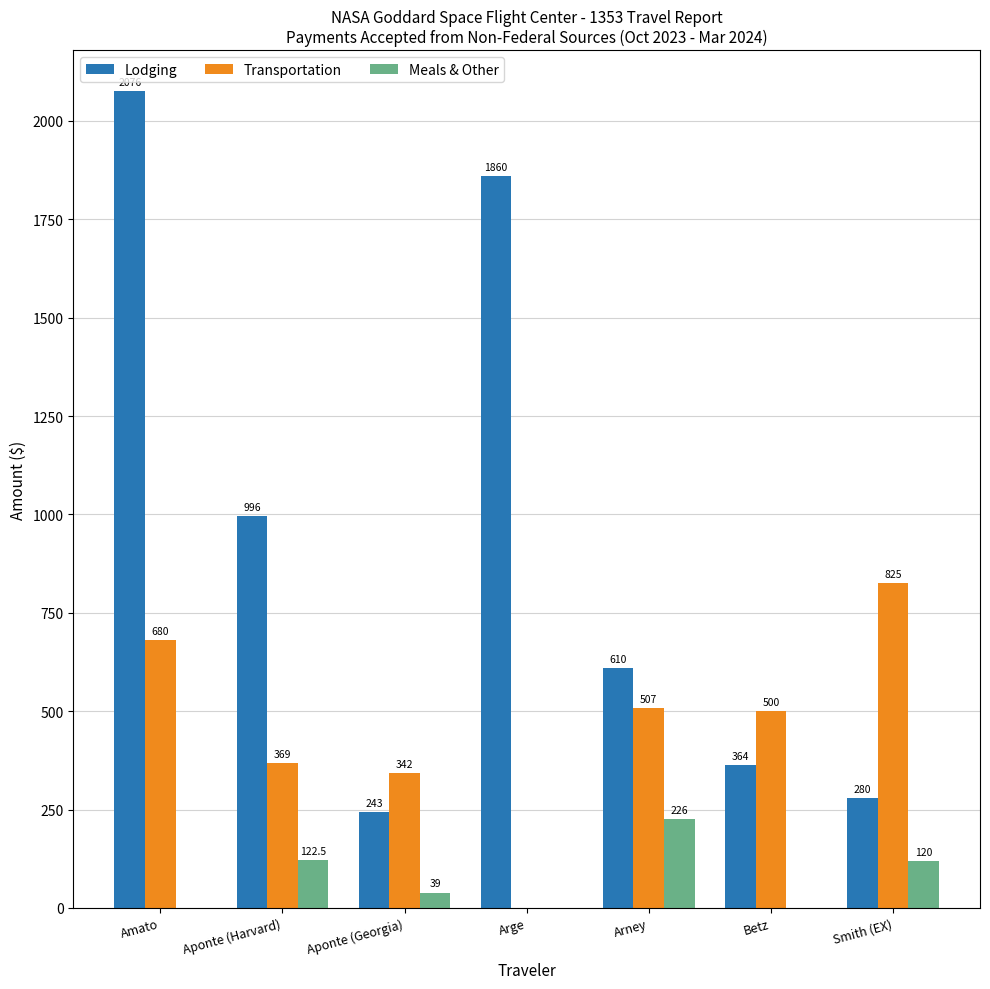

Where does the Transportation series first go above 500?

Amato